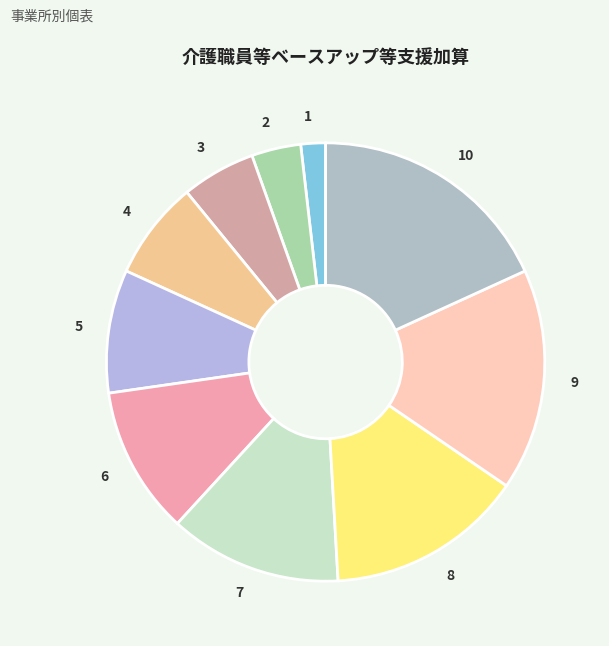

Which category has the smallest portion of the pie?

1